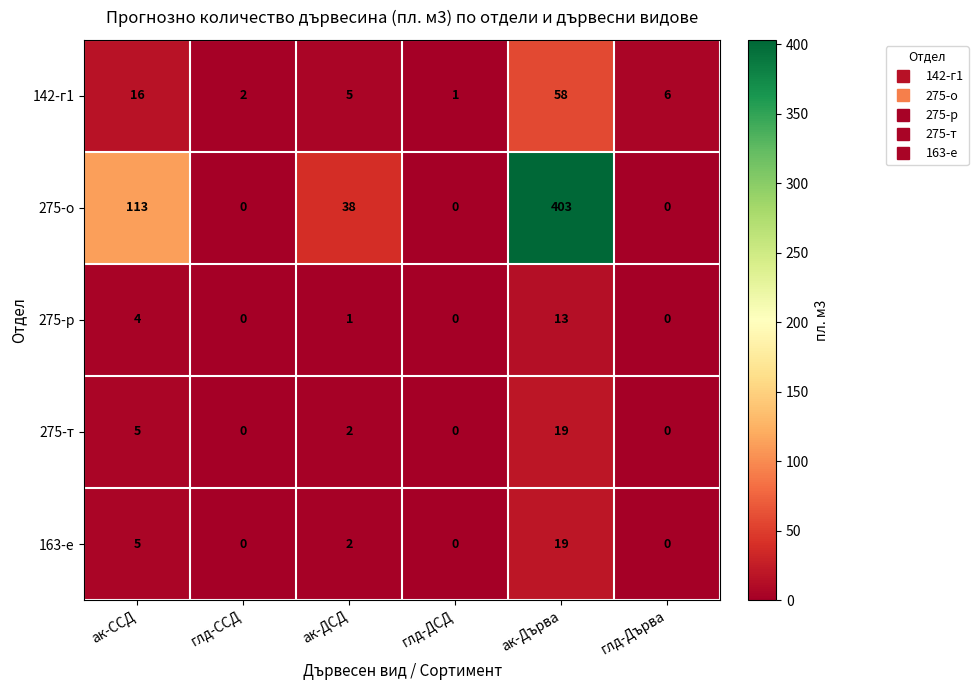

Which category has the highest value across all series?

ак-Дърва